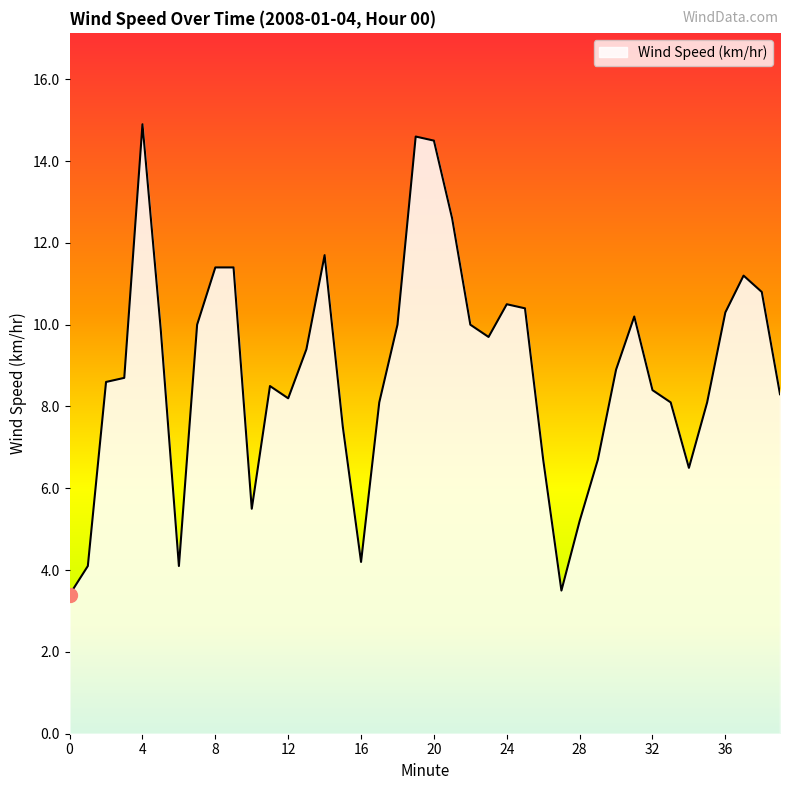

Reading left to right, what are all the values shown in this chart?

3.4	4.1	8.6	8.7	14.9	9.9	4.1	10.0	11.4	11.4	5.5	8.5	8.2	9.4	11.7	7.5	4.2	8.1	10.0	14.6	14.5	12.6	10.0	9.7	10.5	10.4	6.7	3.5	5.2	6.7	8.9	10.2	8.4	8.1	6.5	8.1	10.3	11.2	10.8	8.3